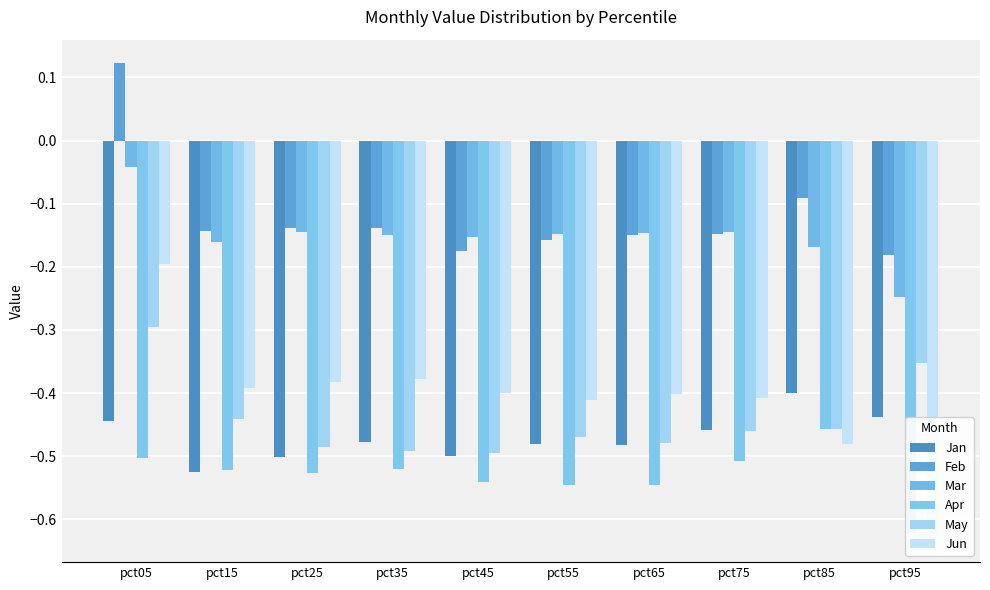

Which category has the highest value across all series?

pct05